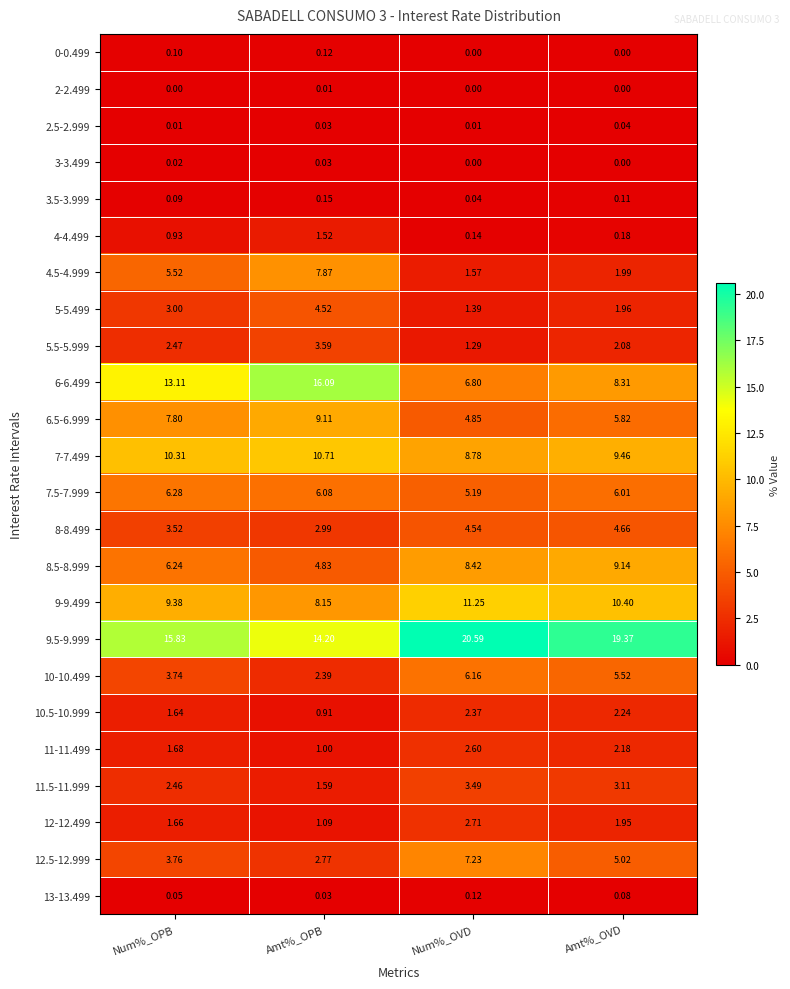

At which category does the chart reach its peak across all series?

Num%_OVD